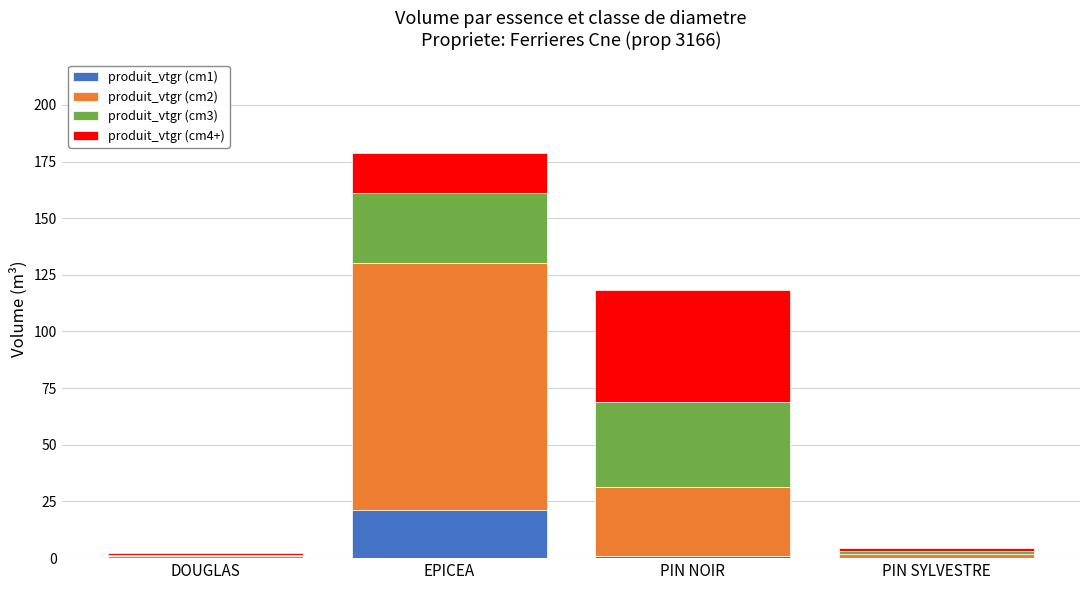

Count the number of data series in this chart.

4